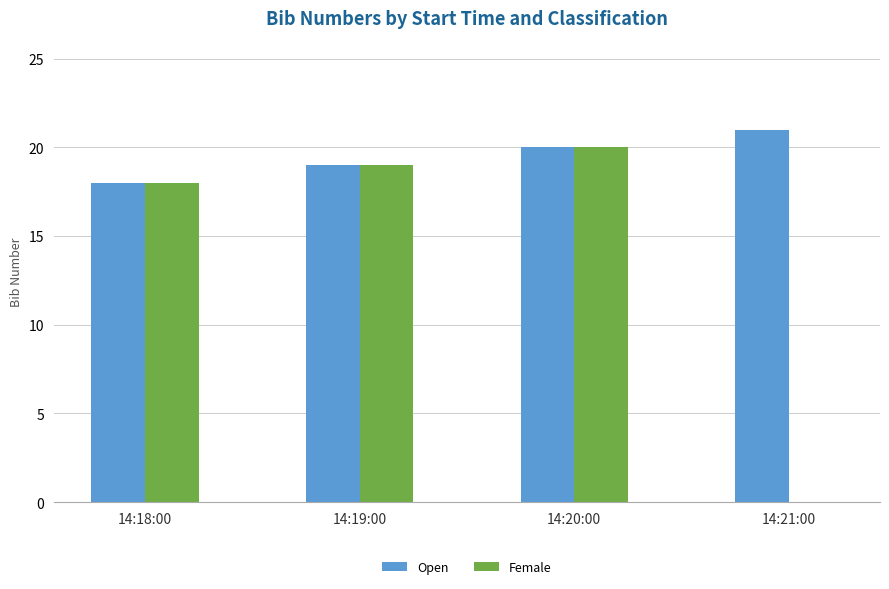

What is the sum of all Open values?

78